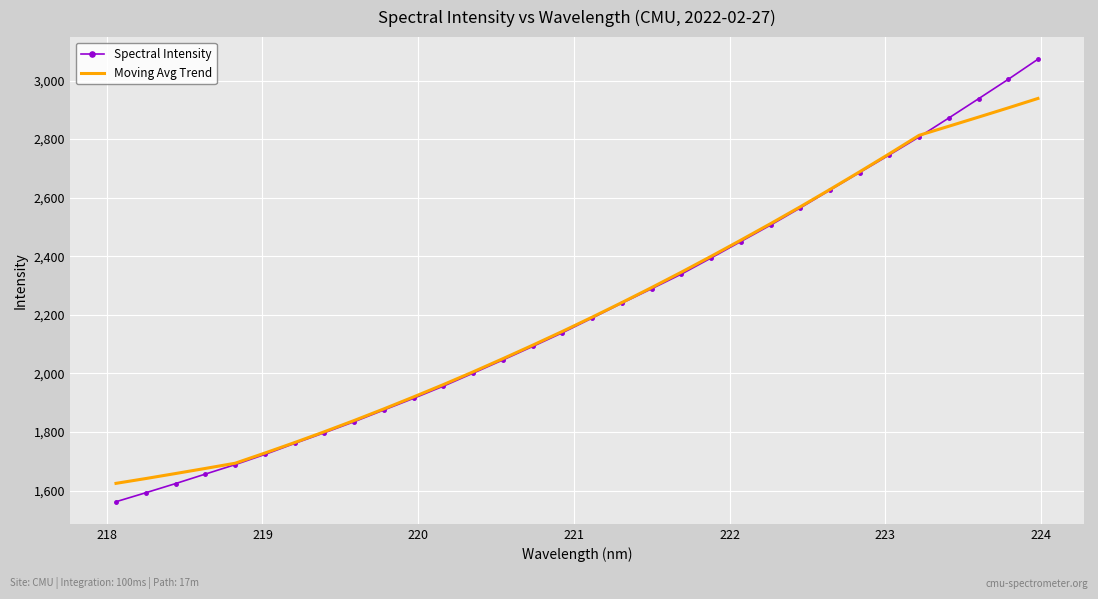

Which series has the widest spread of values?

Spectral Intensity